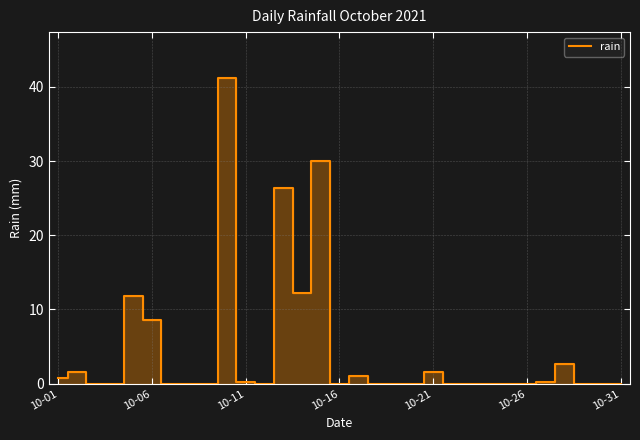

What is the difference between the maximum and minimum values?

41.2